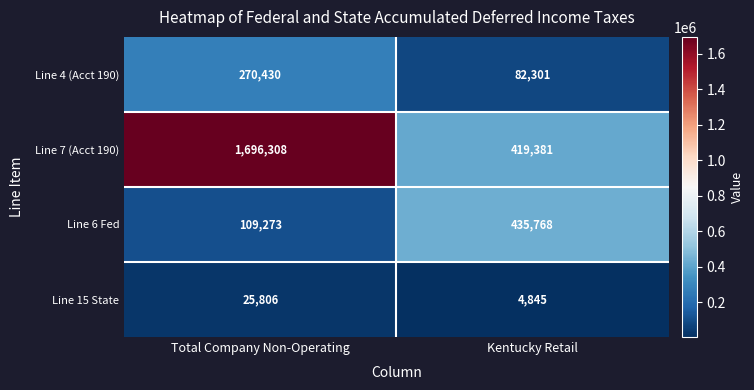

At which category does the chart reach its minimum across all series?

Kentucky Retail